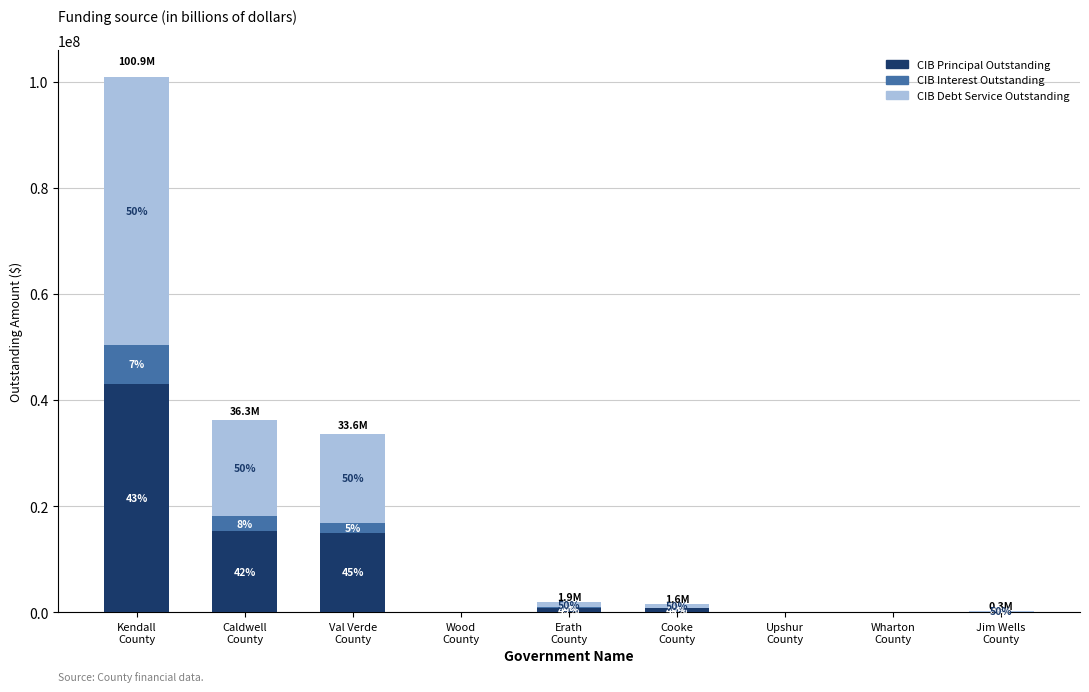

Which has a higher value, Wood
County or Wharton
County?

Wood
County